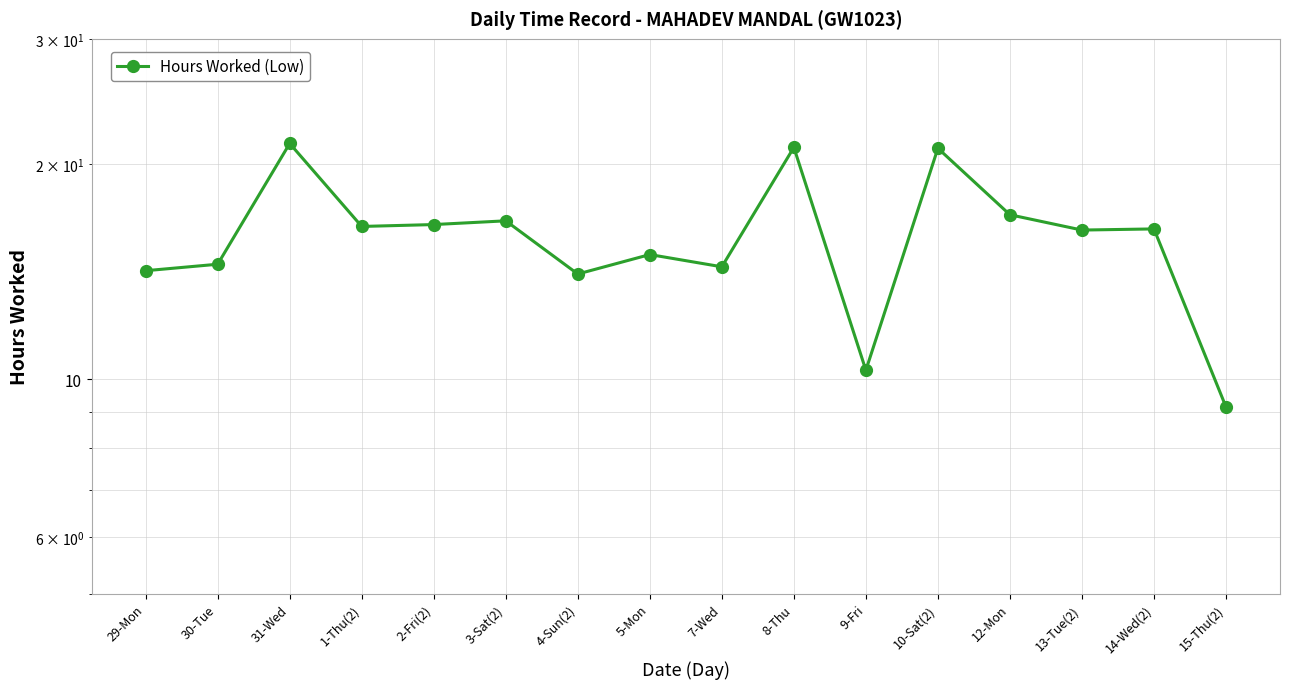

At which category does the chart reach its peak across all series?

31-Wed